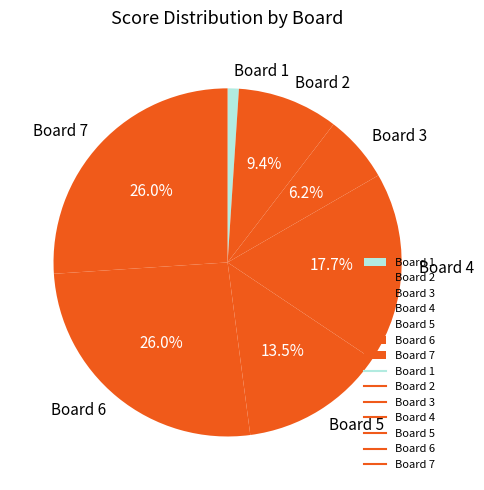

Is there any slice that represents more than half of the pie?

No